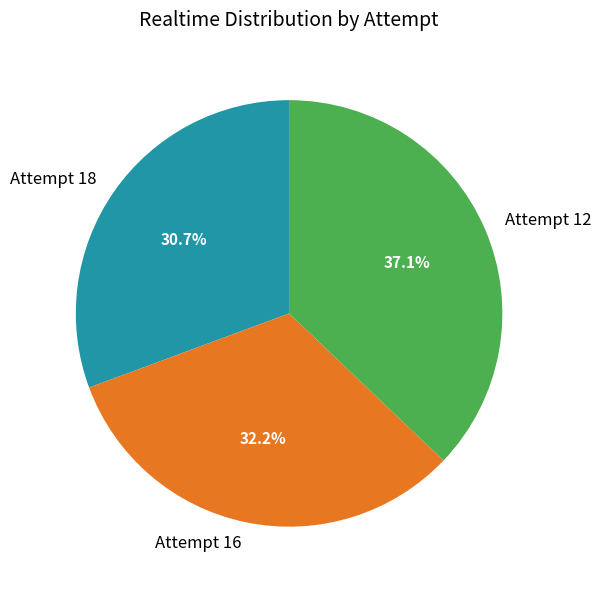

To the nearest percent, what is the average slice percentage?

33%